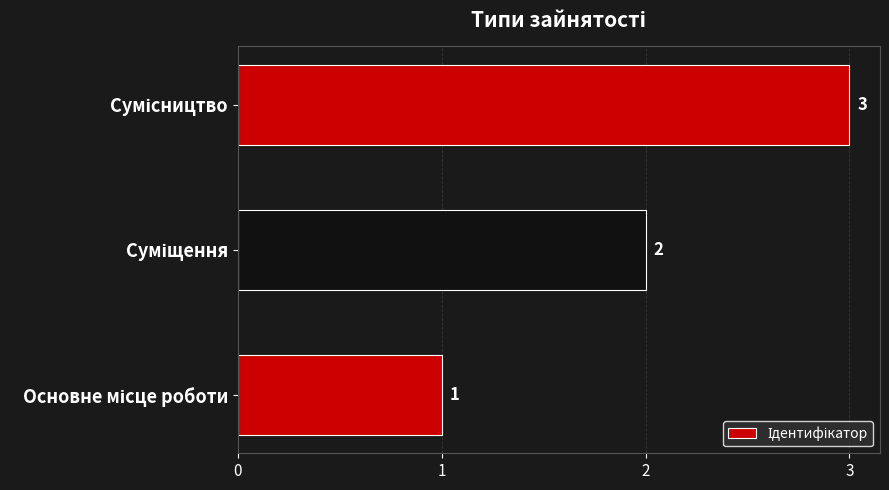

What is the greatest value displayed?

3